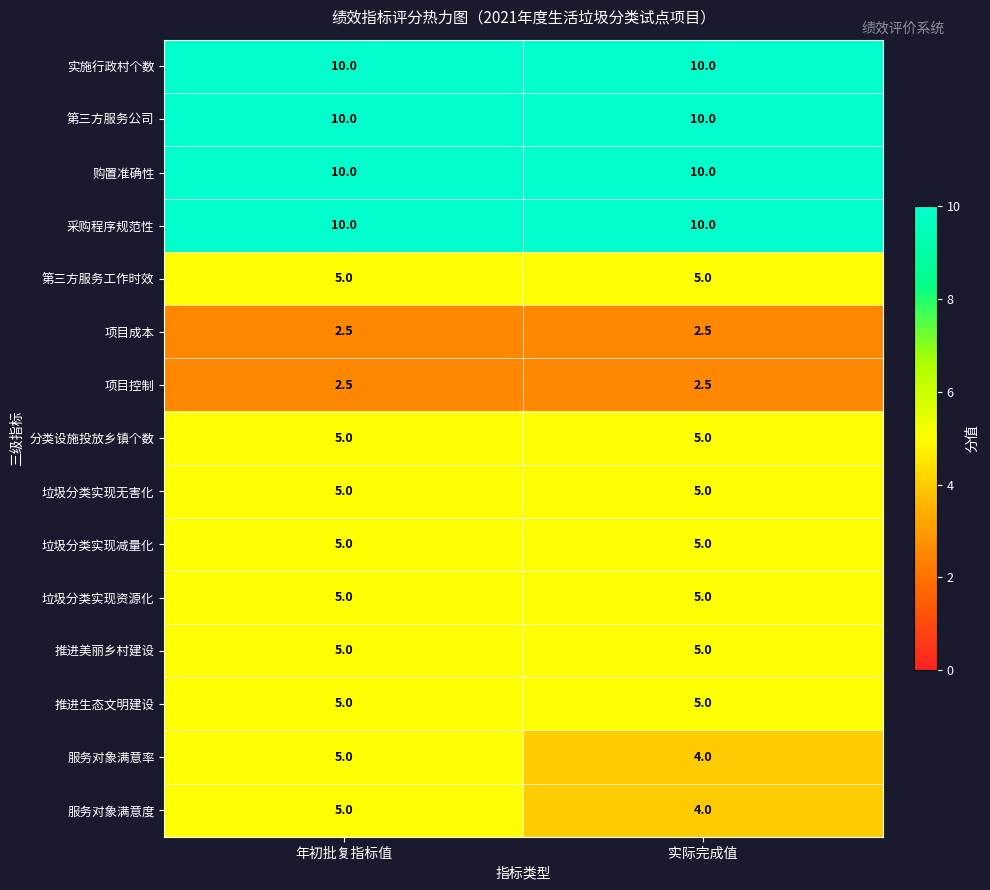

What is the difference between the highest and lowest values at 年初批复指标值?

7.5